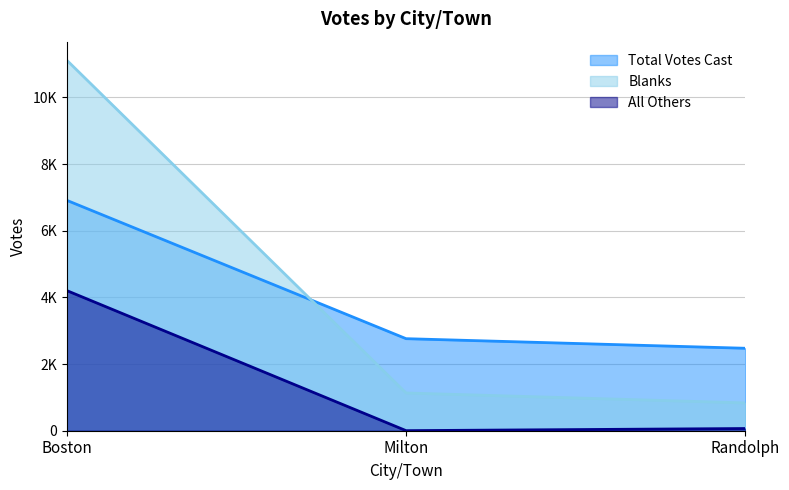

How many data points in All Others are above 66?

1